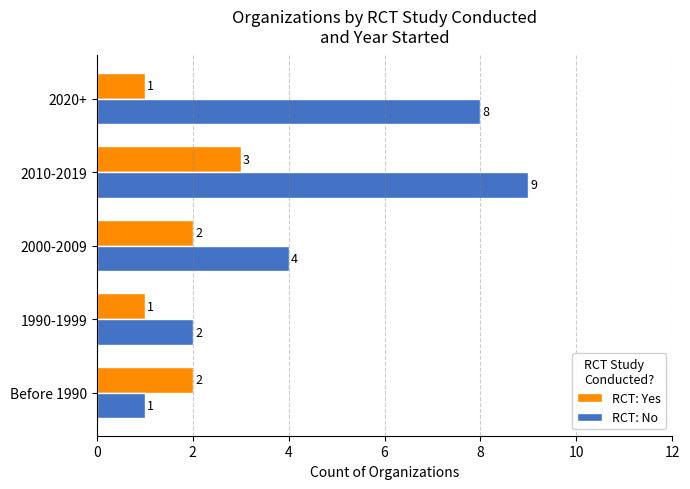

At which label does RCT: Yes reach its peak?

2010-2019